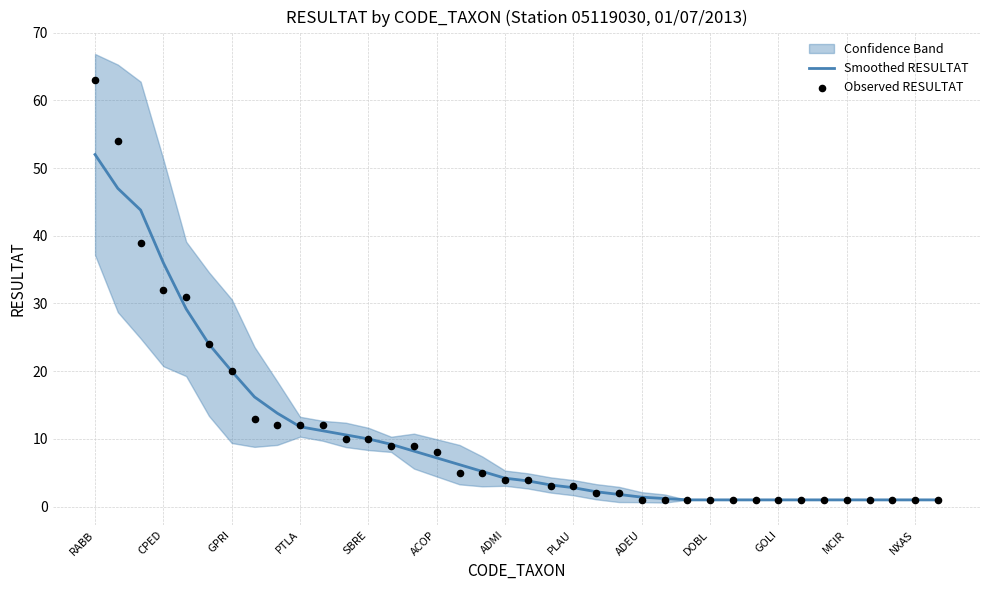

The Smoothed RESULTAT series shows 4.2 at ADMI. True or false?

True